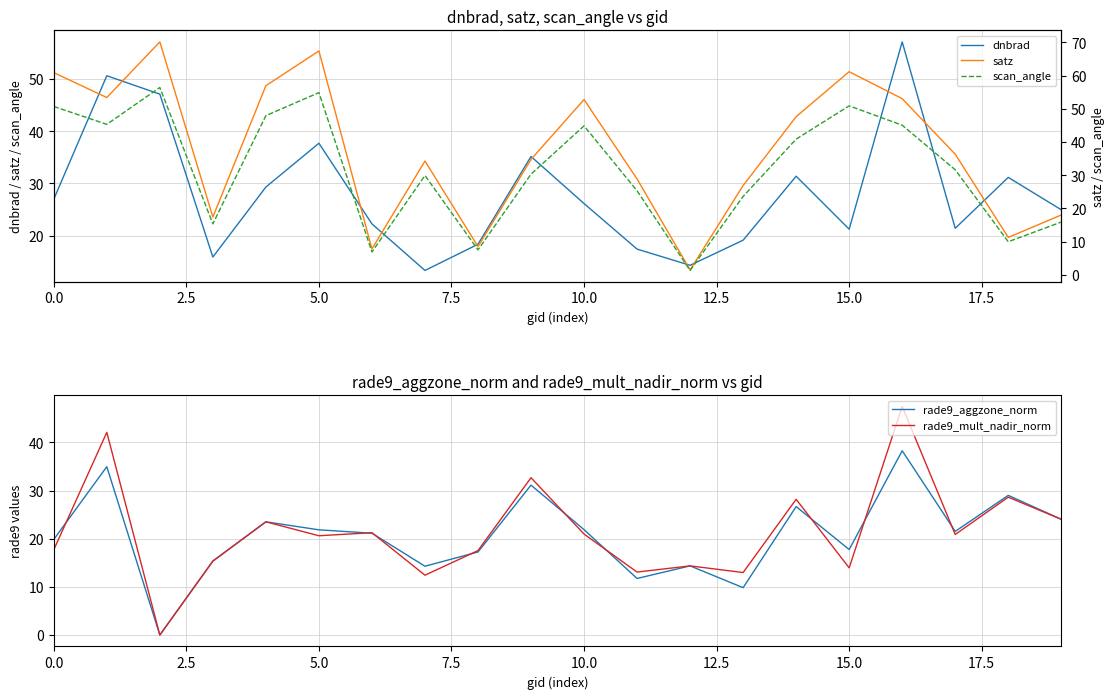

How many distinct data groups are displayed?

5